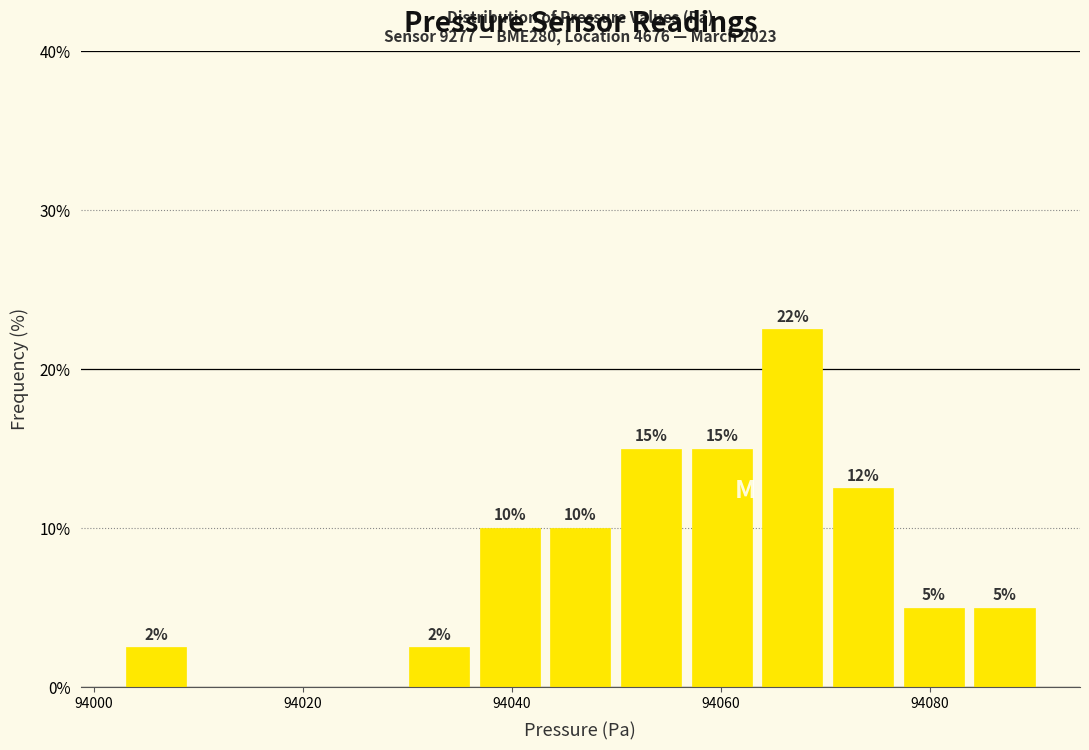

Around what value on the x-axis is the tallest bar? Give the approximate position of its centre, as read against the axis.

94066